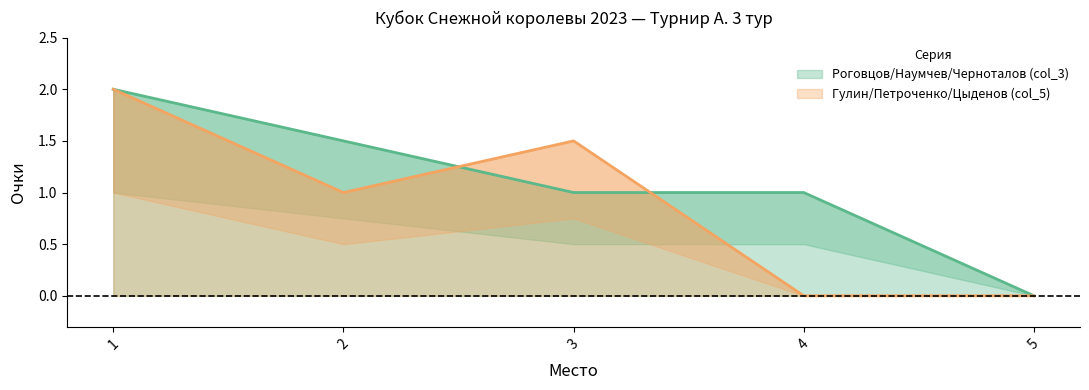

Does the chart have visible grid lines?

No